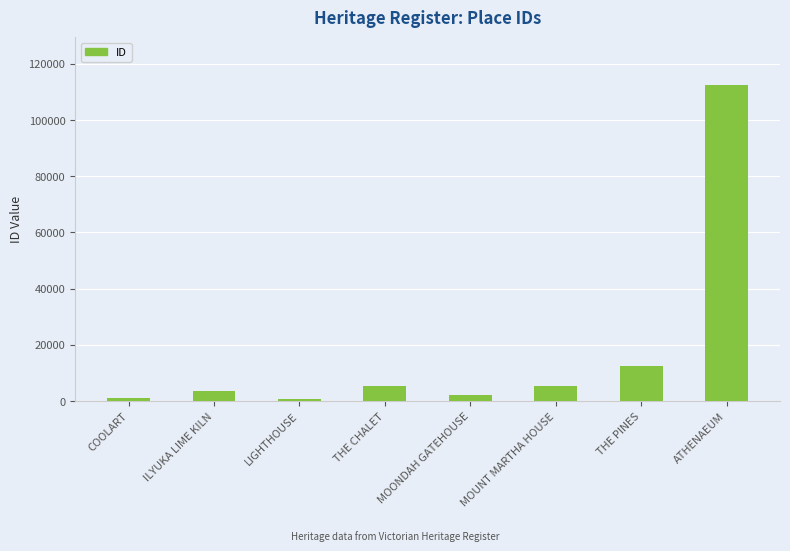

What position from the right is THE CHALET?

5